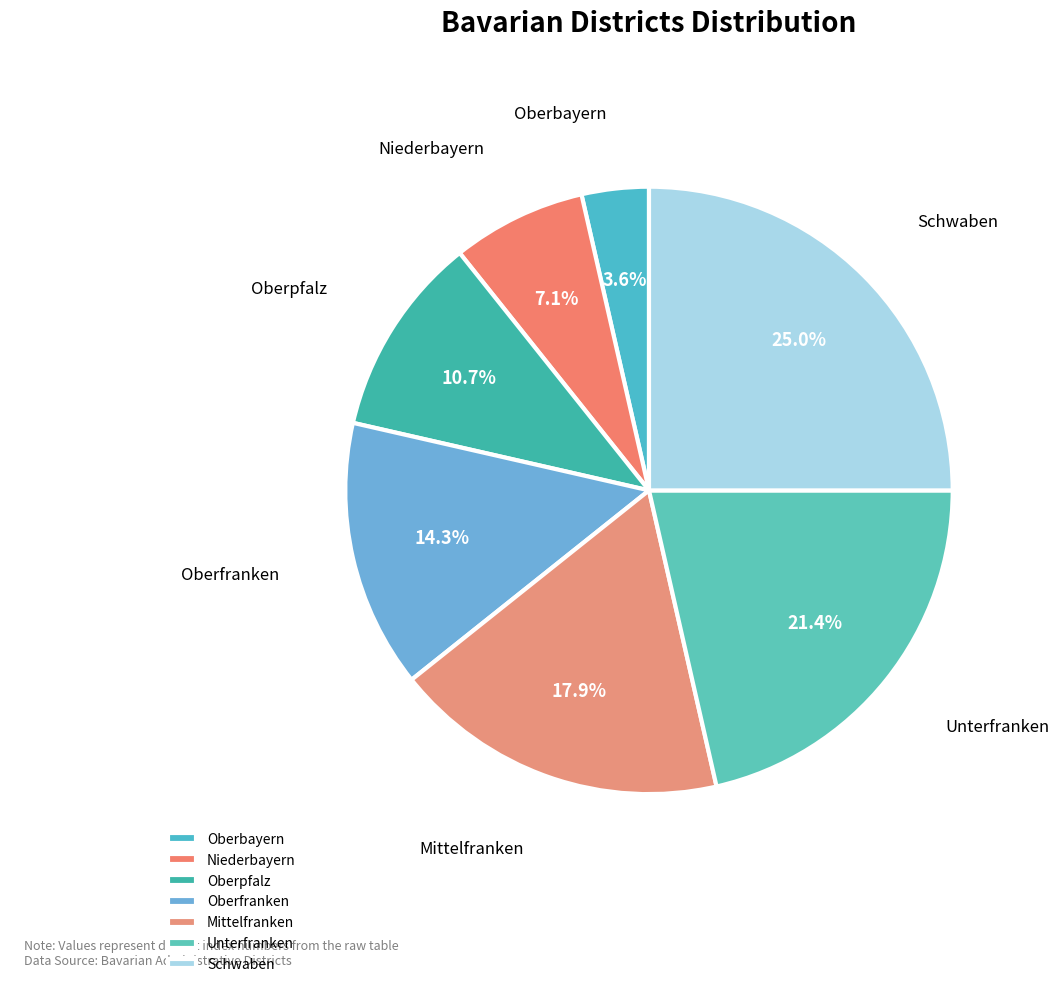

To the nearest percent, what is the difference between the Schwaben and Niederbayern slice percentages?

18%